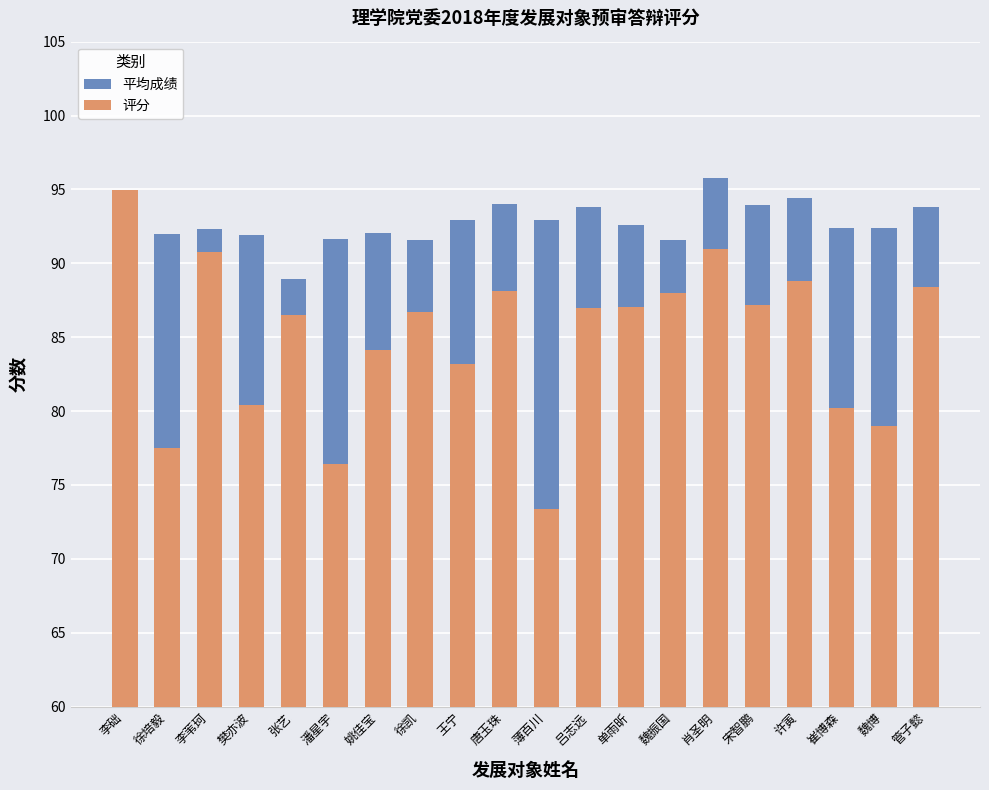

Which has a higher value, 管子懿 or 宋智鹏?

宋智鹏